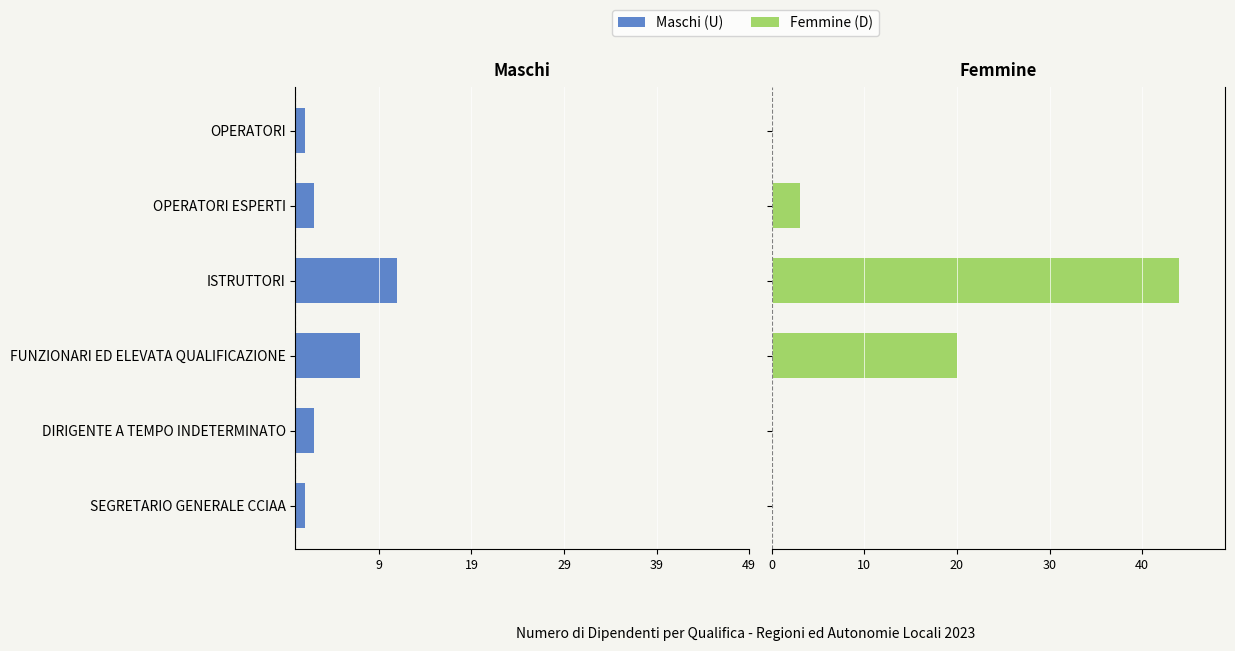

How many data points does each series have?

6